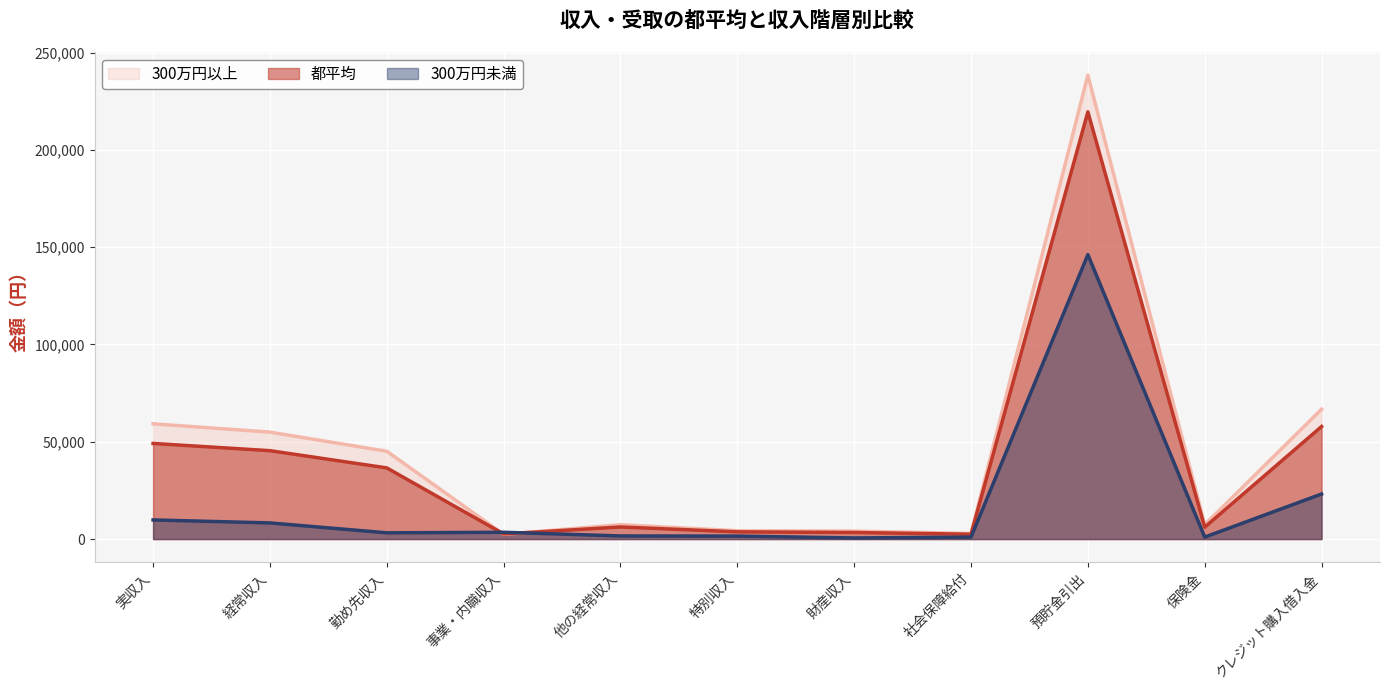

At which category is the sum across all series the highest?

預貯金引出